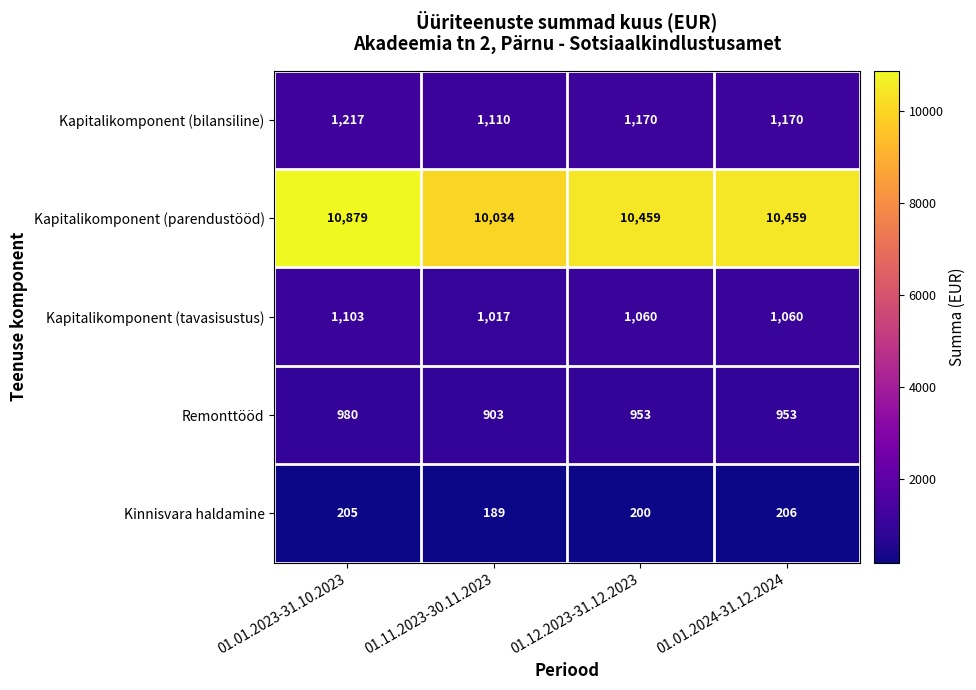

Where does the Kapitalikomponent (bilansiline) series first go above 1170?

01.01.2023-31.10.2023